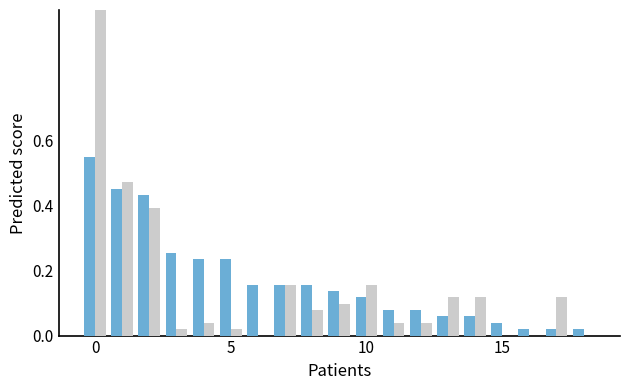

What is the greatest value displayed?

1.0